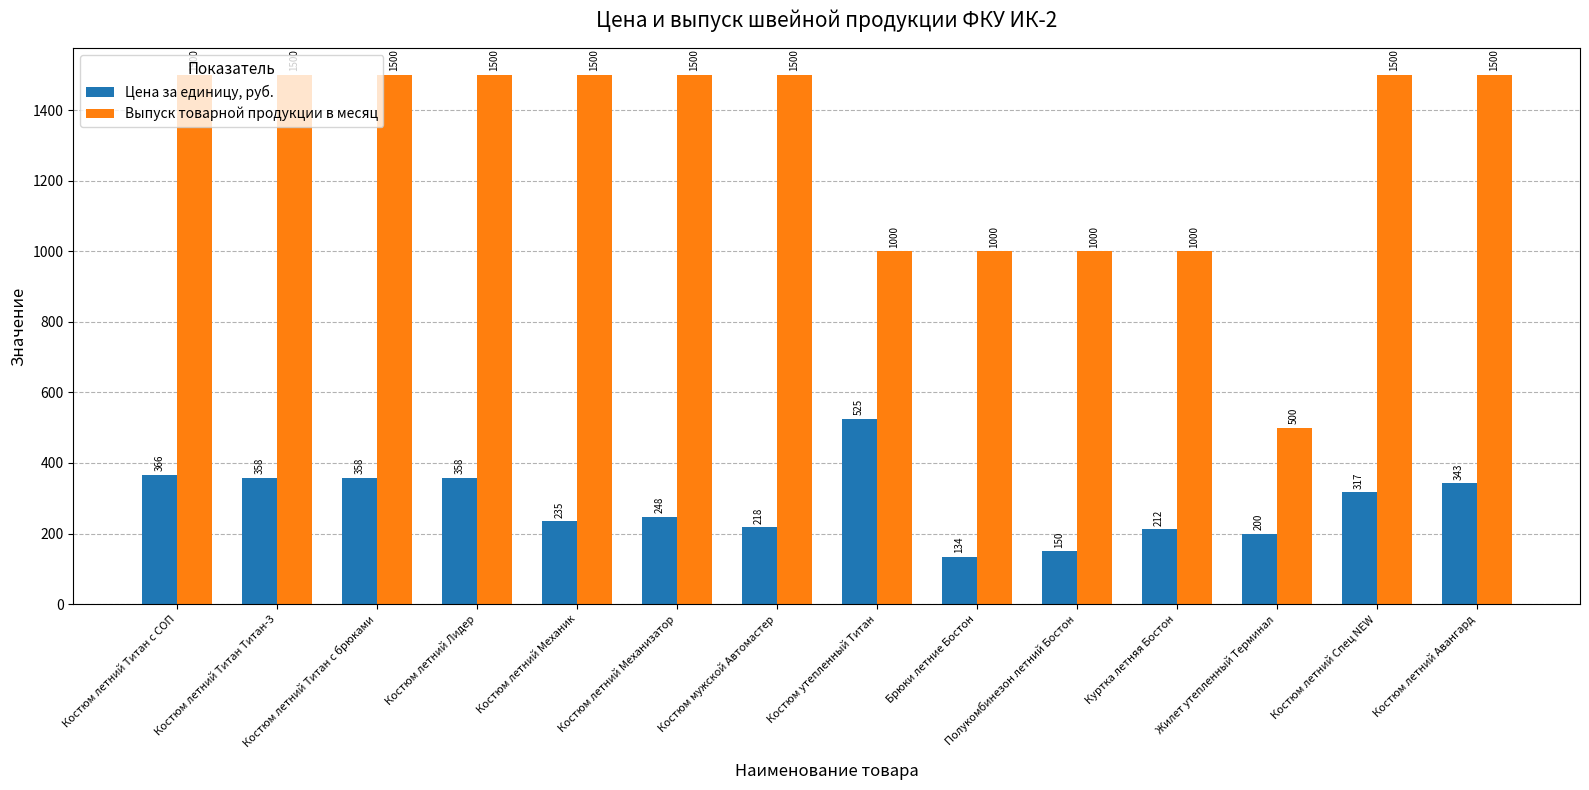

List the series in order of their peak value, lowest first.

Цена за единицу, руб., Выпуск товарной продукции в месяц